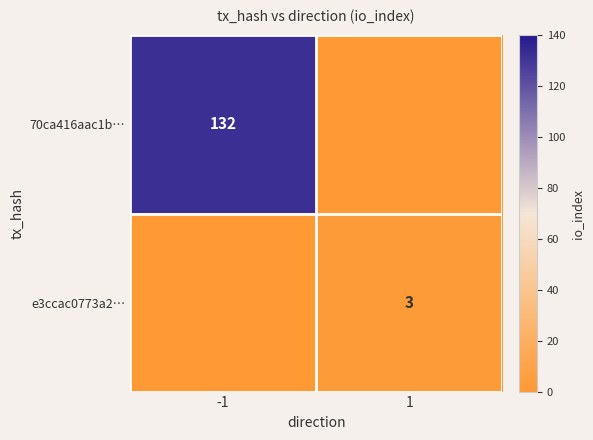

Is the value of e3ccac0773a2… at 1 greater than the value of 70ca416aac1b… at -1?

No